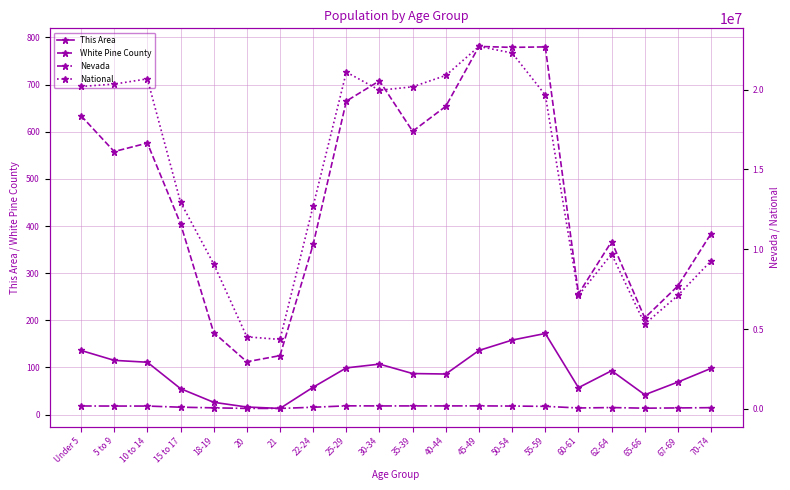

Where is the first local maximum for White Pine County?

10 to 14